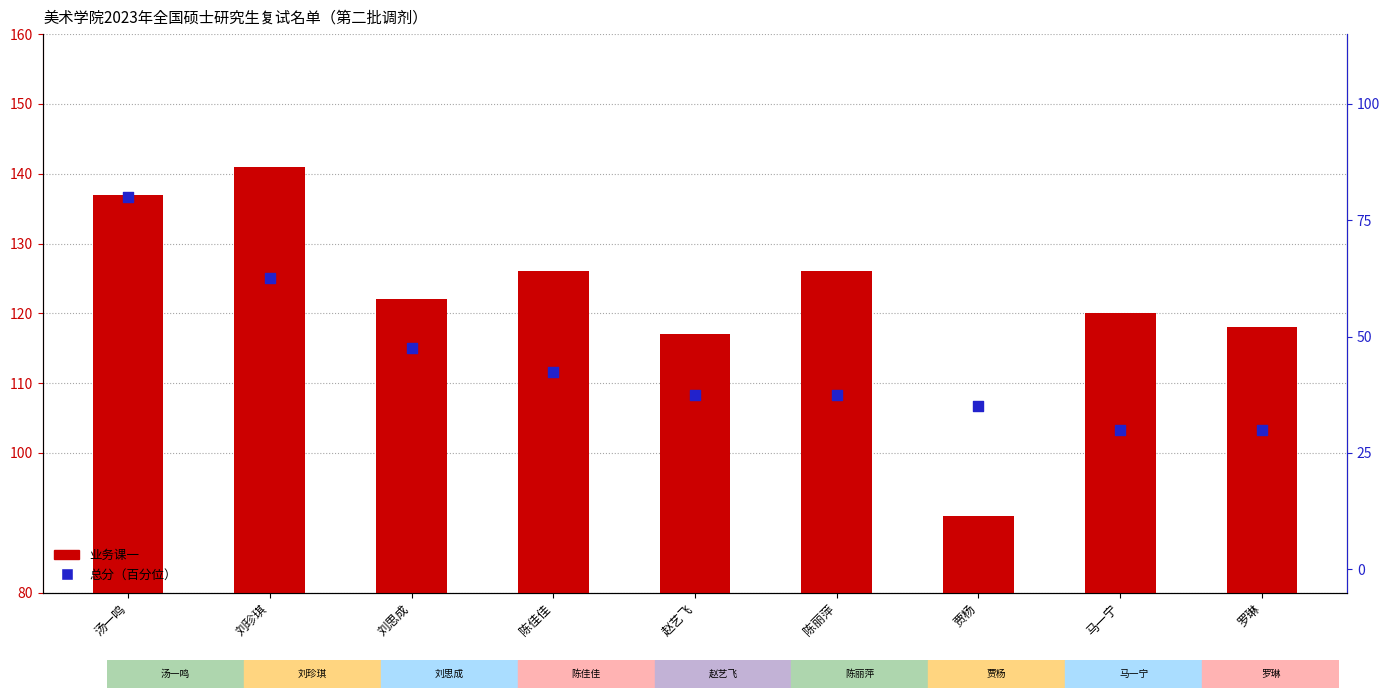

What are all the series names shown in the legend?

业务课一, 总分（百分位）